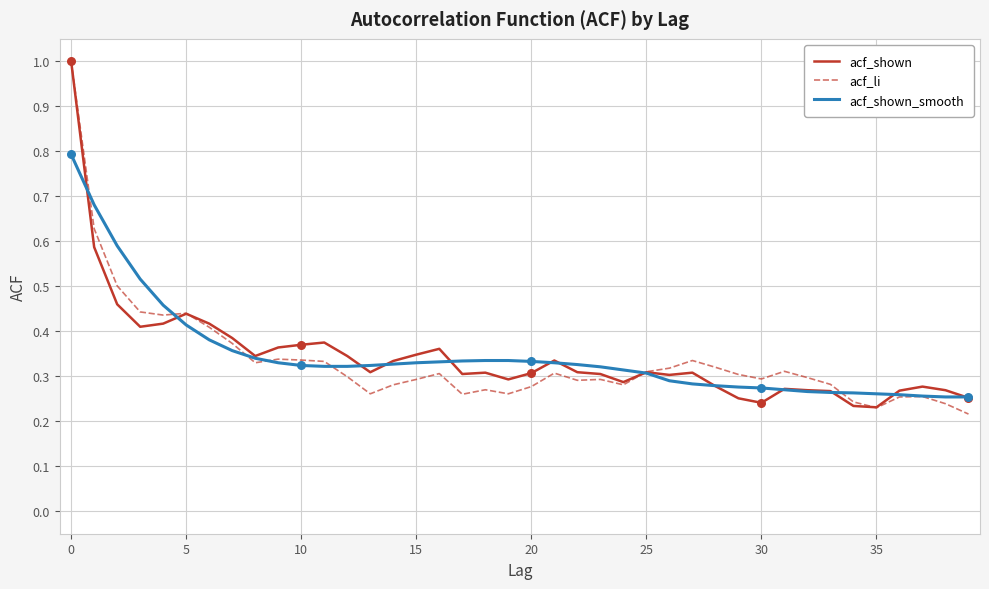

What is the maximum value for acf_shown_smooth?

0.8